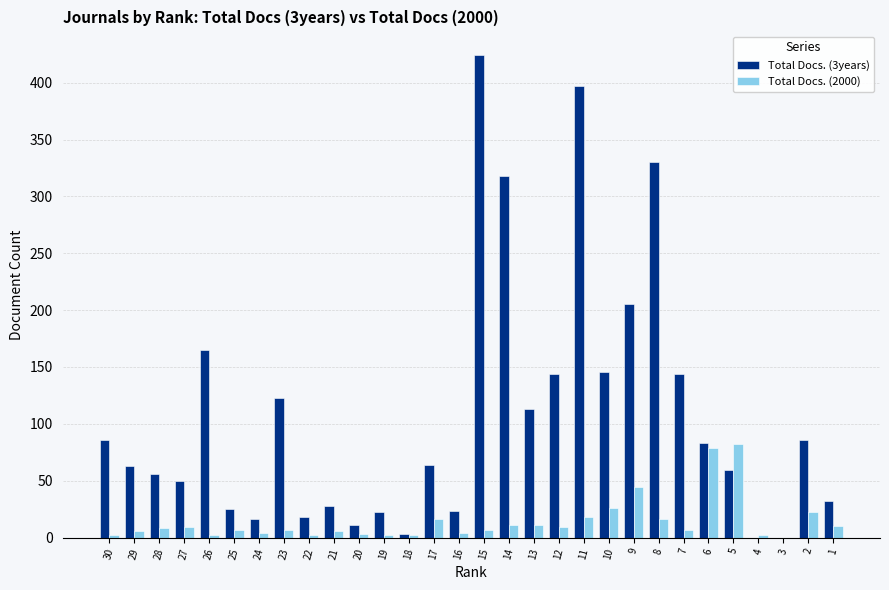

What value does the Total Docs. (3years) series have at 27, to the nearest 5?

50